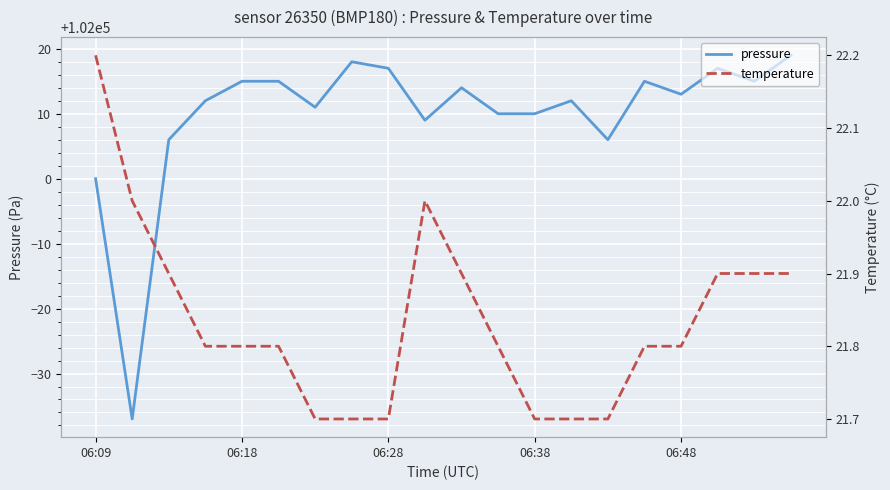

True or false: pressure has a value of 67513.7 at 6.

False